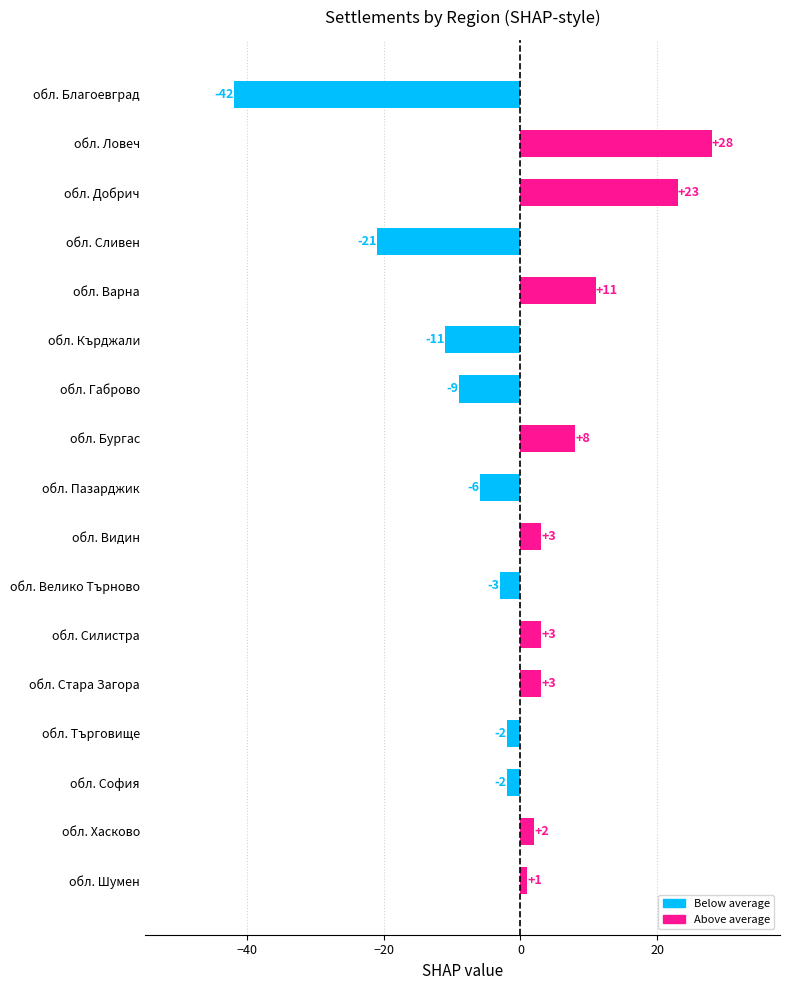

Which category has the highest value across all series?

обл. Ловеч